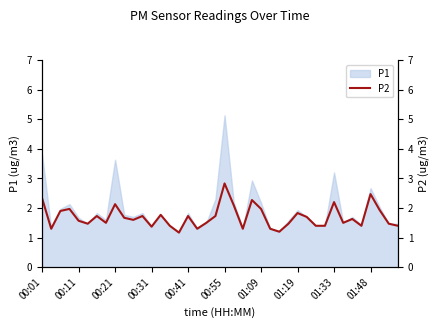

What is the change in value from 23 to 30?

-0.9